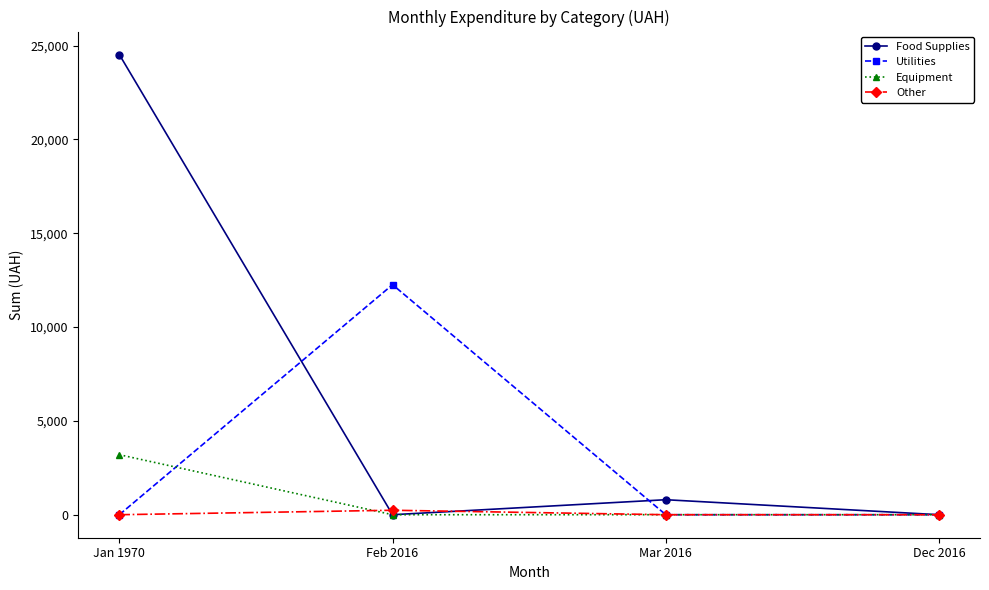

How many interior local valleys does the Food Supplies series have?

1